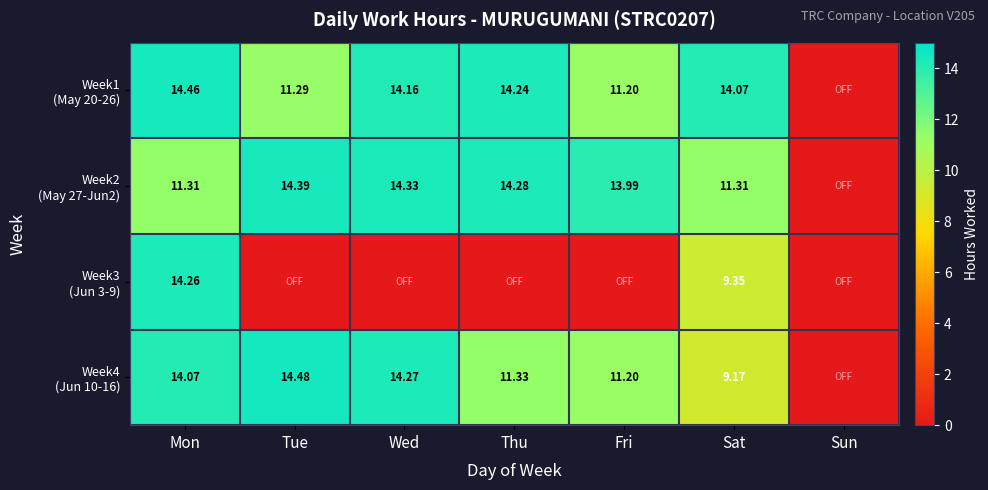

At which label does Week4 (Jun 10-16) reach its minimum?

Sun